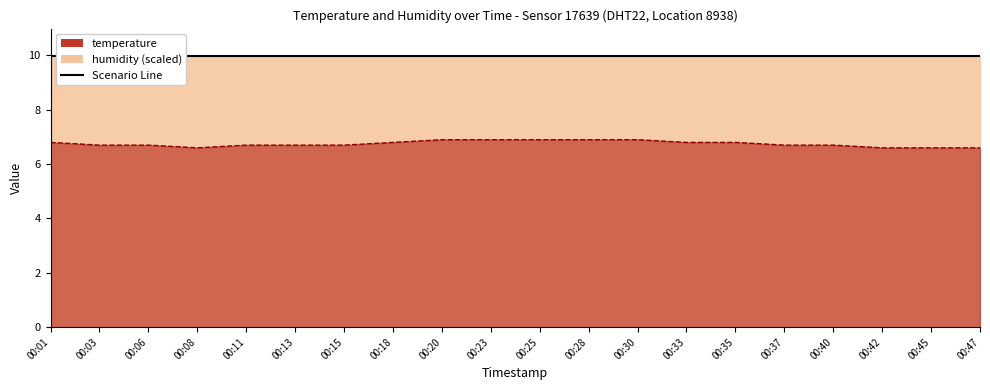

List the labels in order of value, smallest first.

00:08, 00:42, 00:45, 00:47, 00:03, 00:06, 00:11, 00:13, 00:15, 00:37, 00:40, 00:01, 00:18, 00:33, 00:35, 00:20, 00:23, 00:25, 00:28, 00:30